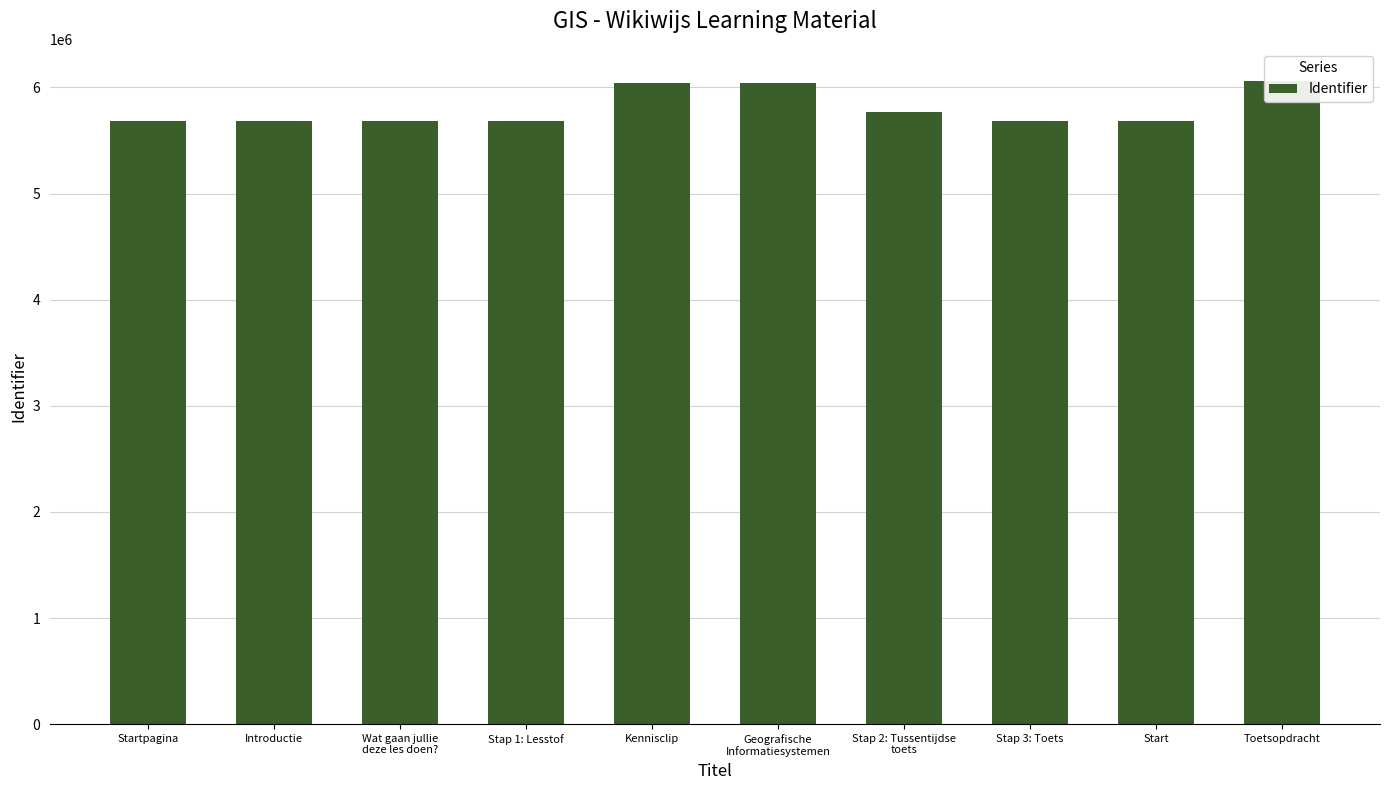

What is the label of the 7th bar from the left?

Stap 2: Tussentijdse
toets